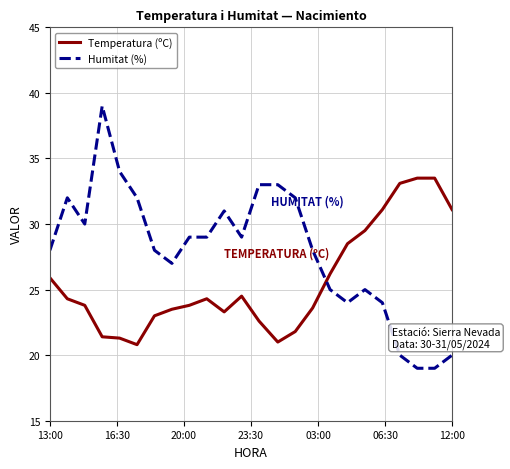

Which series has the largest total across all categories?

Humitat (%)